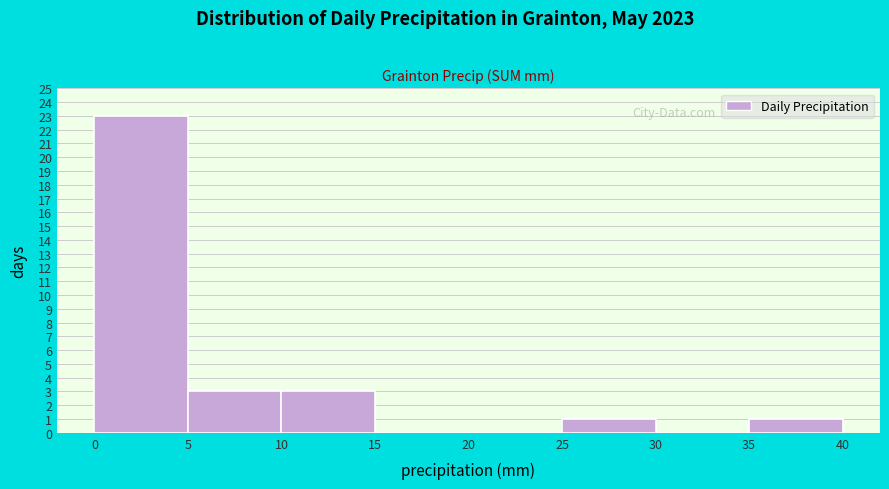

Reading left to right, list every bar in this chart as the range it spans on the x-axis followed by its height. The values are not printed on the chart, so give them approximately, as read against the axis.

0 to 5: 23
5 to 10: 3
10 to 15: 3
15 to 20: 0
20 to 25: 0
25 to 30: 1
30 to 35: 0
35 to 40: 1